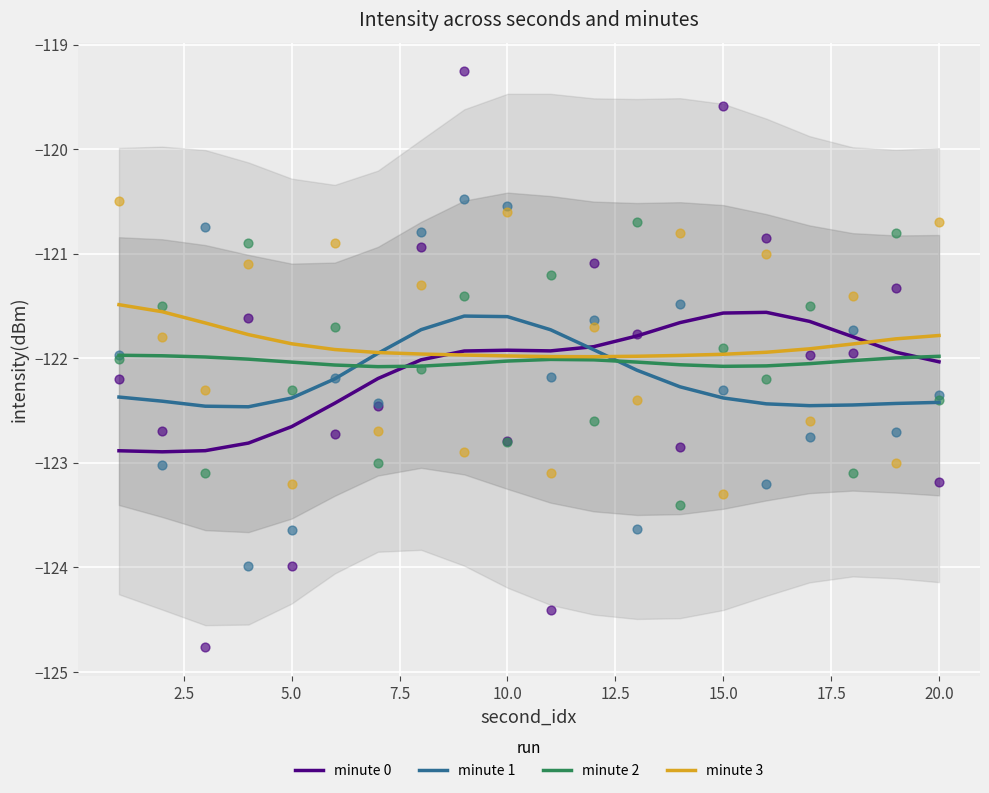

Which series ends up on top after the final intersection of minute 2 and minute 1?

minute 2